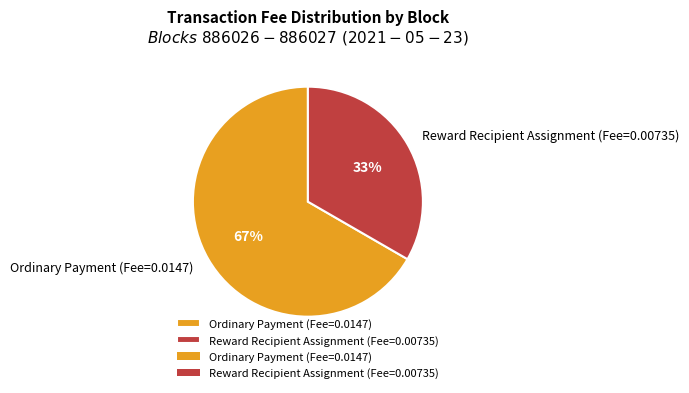

Which category has the biggest portion of the pie?

Ordinary Payment (Fee=0.0147)